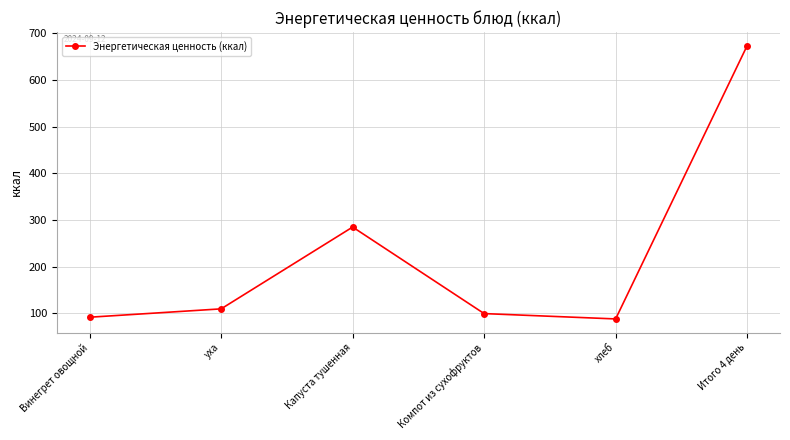

Reading right to left, what are all the values shown in this chart?

673.1	87.9	99.4	284.7	109.5	91.6